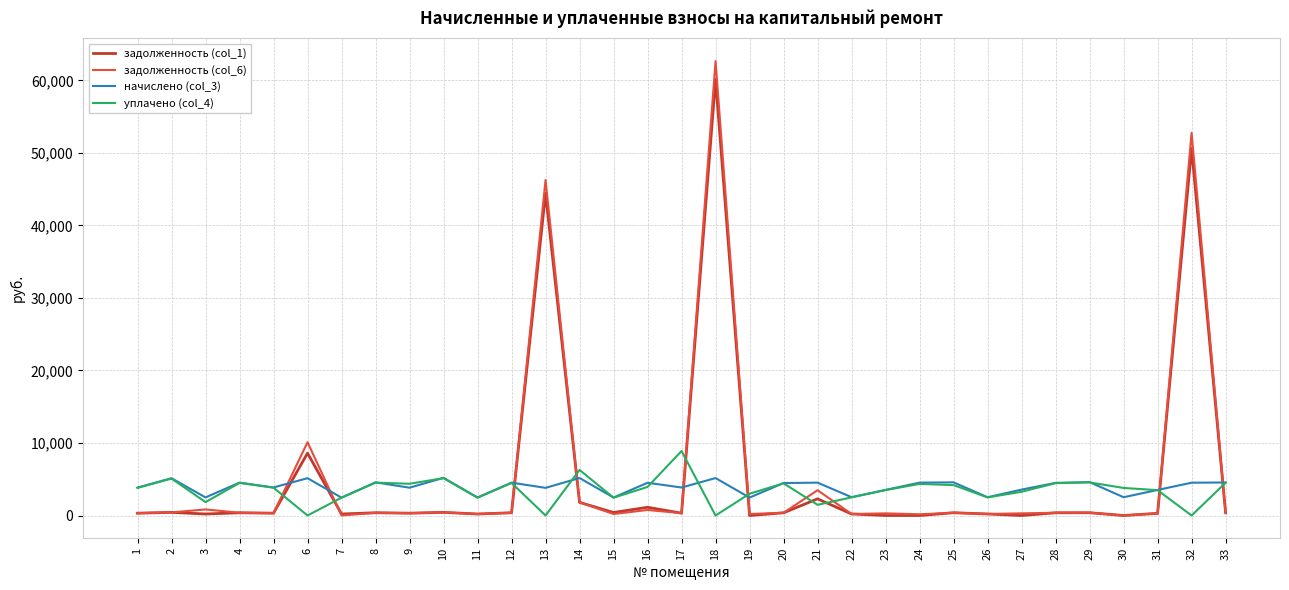

True or false: начислено (col_3) and задолженность (col_6) cross at least once.

True